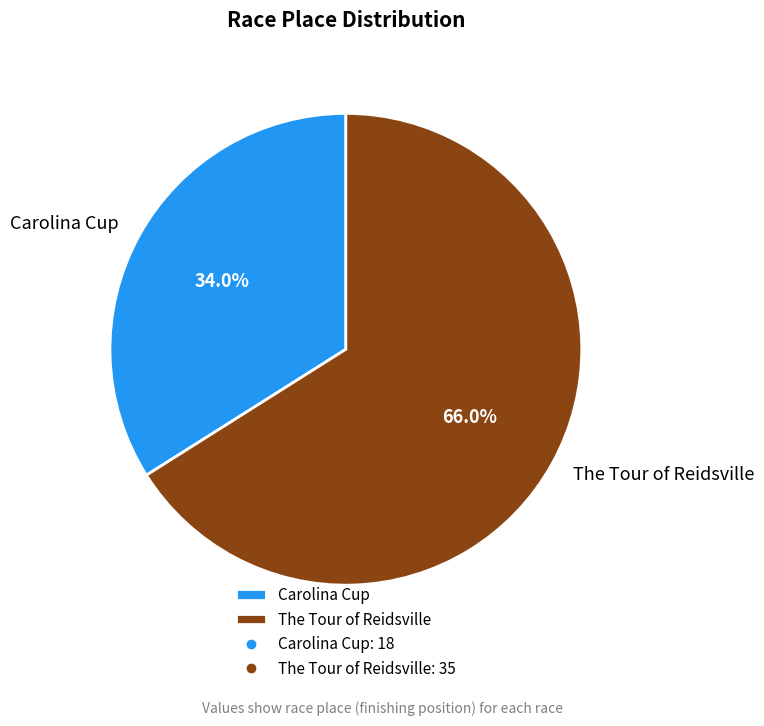

To the nearest percent, what is the difference between the The Tour of Reidsville and Carolina Cup slice percentages?

32%